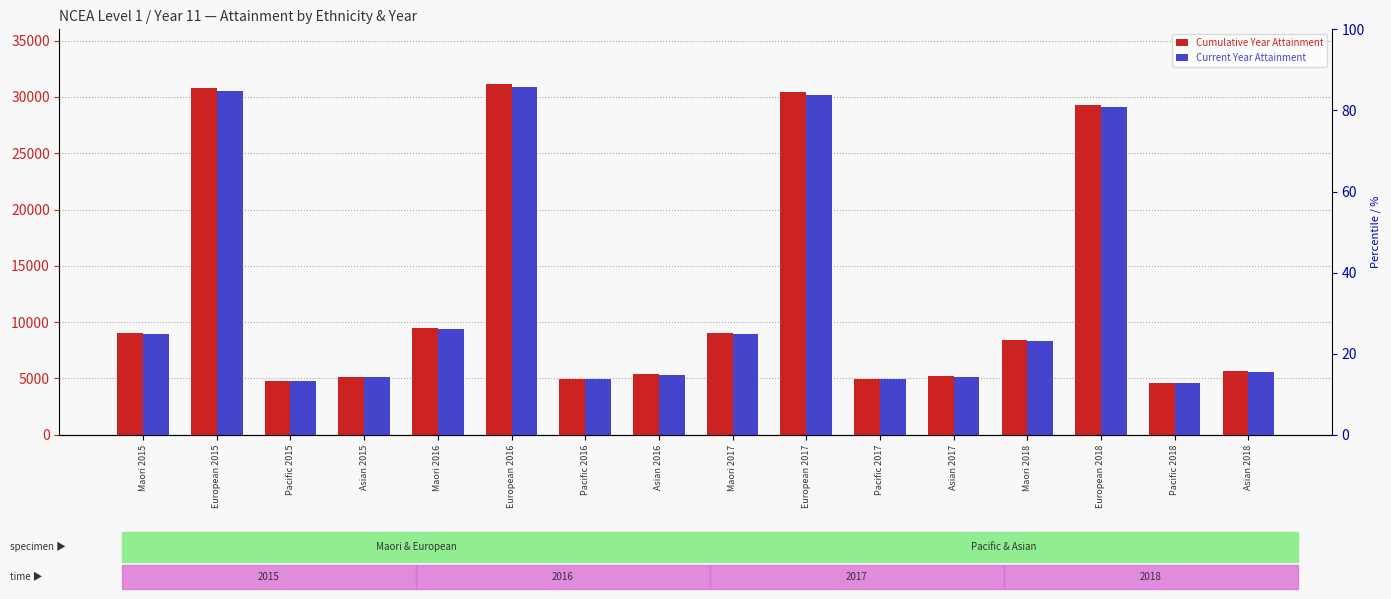

What is the total value across all series at Asian 2016?

10717